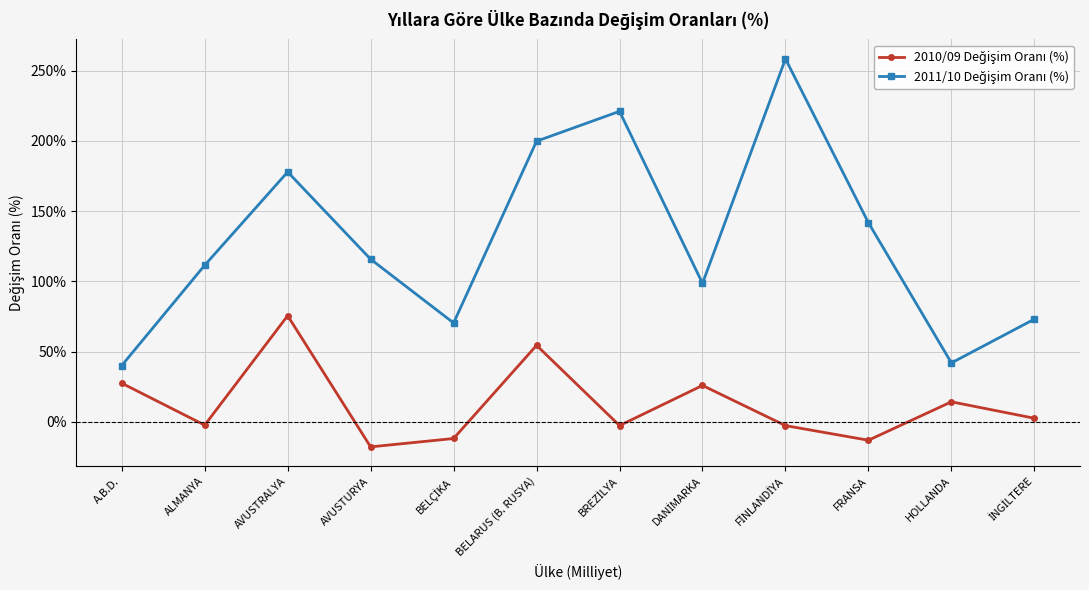

What position from the right is AVUSTURYA?

9